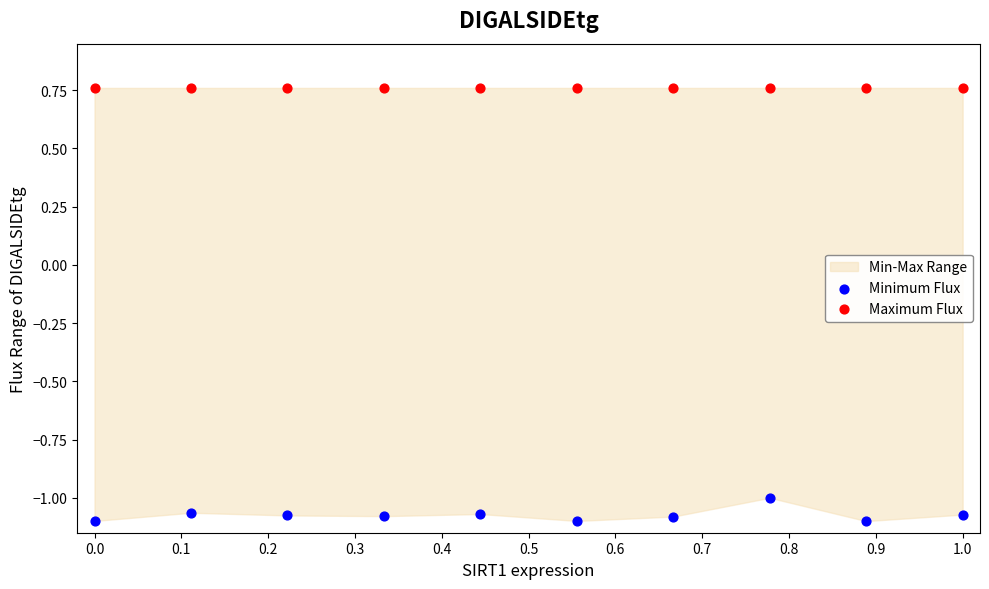

Which series reaches the minimum Y coordinate?

Minimum Flux